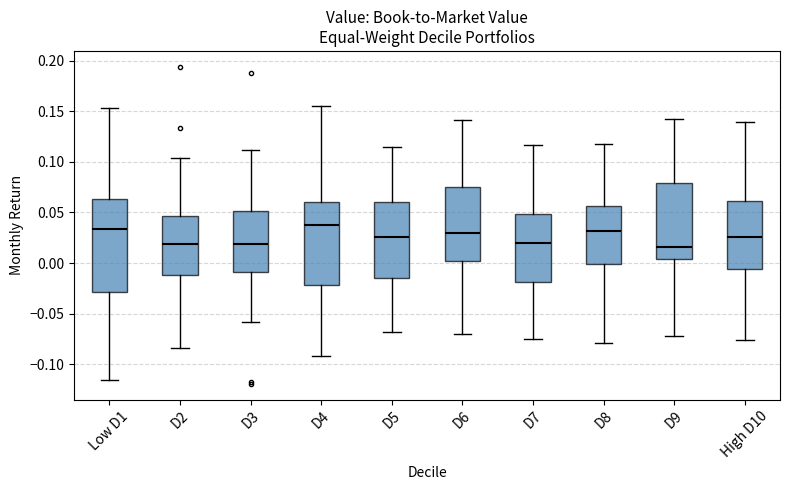

Where is the lower edge of the box for D7 on the y-axis? The values are not printed on the chart, so give them approximately, as read against the axis.

-0.020